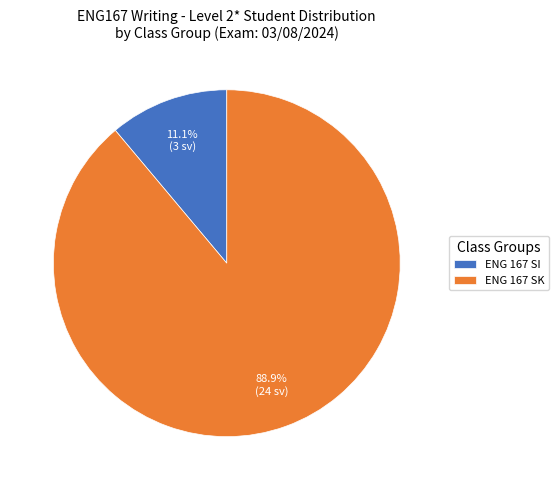

What percentage do ENG 167 SK and ENG 167 SI together represent?

100.0%